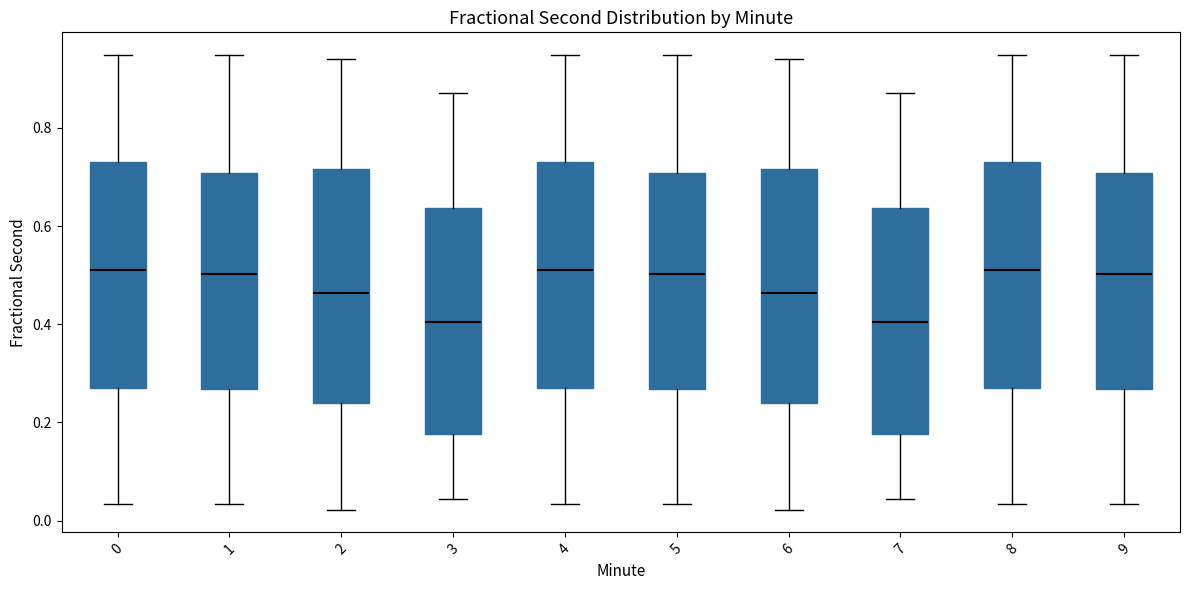

Reading left to right, transcribe this box plot: for each box, give where its median line is, the range the box spans, and where its two whiskers end, as read against the y-axis. The values are not printed on the chart, so give them approximately, as read against the axis.

0: median 0.50, box 0.26 to 0.74, whiskers 0.04 to 0.94
1: median 0.50, box 0.26 to 0.70, whiskers 0.04 to 0.94
2: median 0.46, box 0.24 to 0.72, whiskers 0.02 to 0.94
3: median 0.40, box 0.18 to 0.64, whiskers 0.04 to 0.88
4: median 0.50, box 0.26 to 0.74, whiskers 0.04 to 0.94
5: median 0.50, box 0.26 to 0.70, whiskers 0.04 to 0.94
6: median 0.46, box 0.24 to 0.72, whiskers 0.02 to 0.94
7: median 0.40, box 0.18 to 0.64, whiskers 0.04 to 0.88
8: median 0.50, box 0.26 to 0.74, whiskers 0.04 to 0.94
9: median 0.50, box 0.26 to 0.70, whiskers 0.04 to 0.94